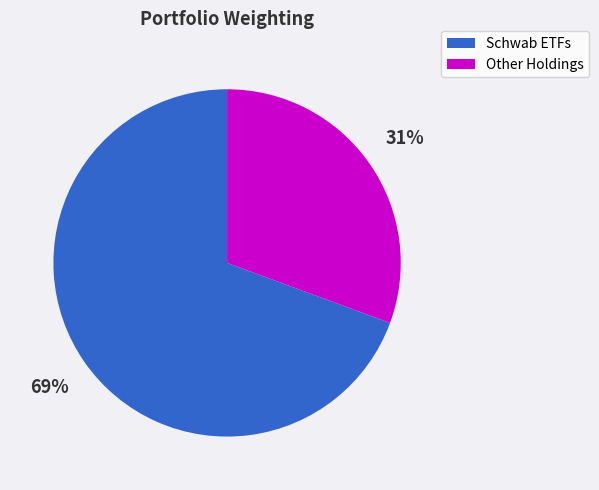

Does any single category account for the majority?

Yes